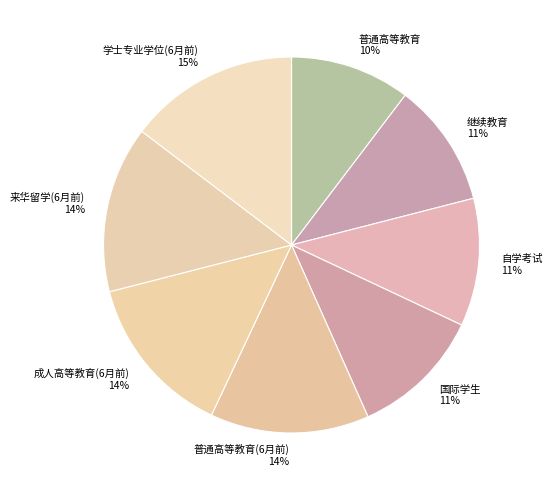

To the nearest percent, what is the average slice percentage?

12%